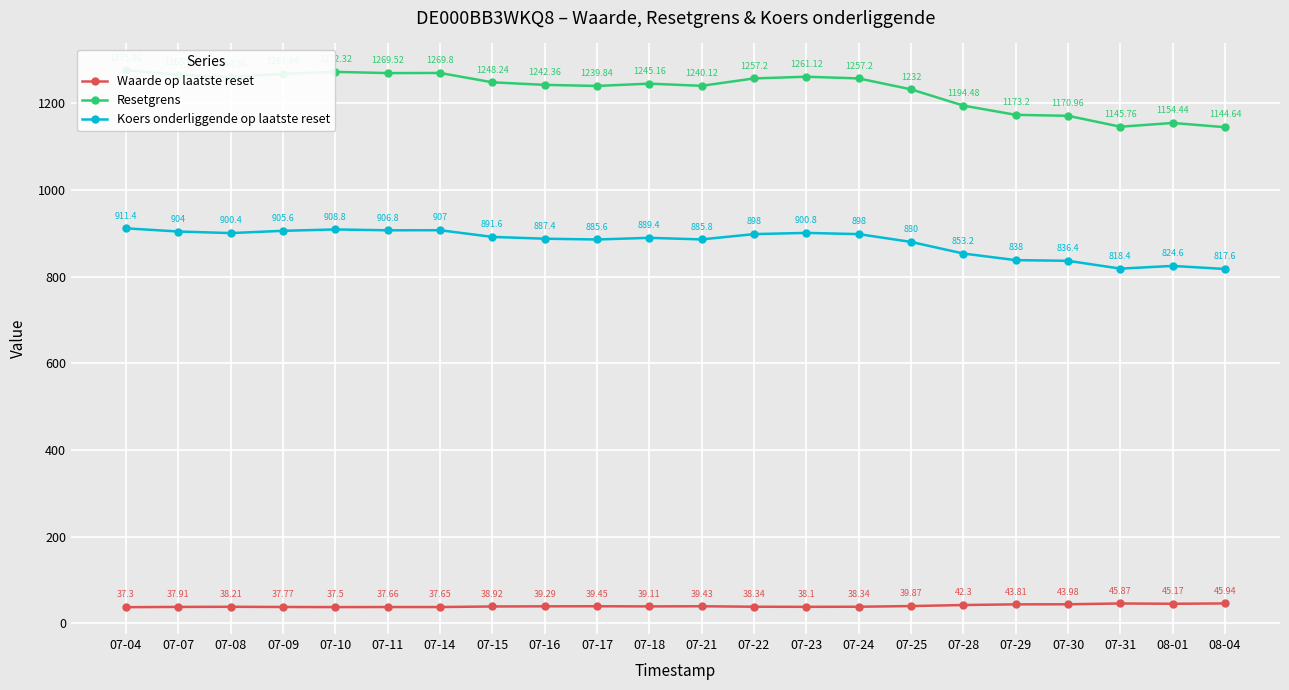

Rank the series by their maximum value, from highest to lowest.

Resetgrens, Koers onderliggende op laatste reset, Waarde op laatste reset